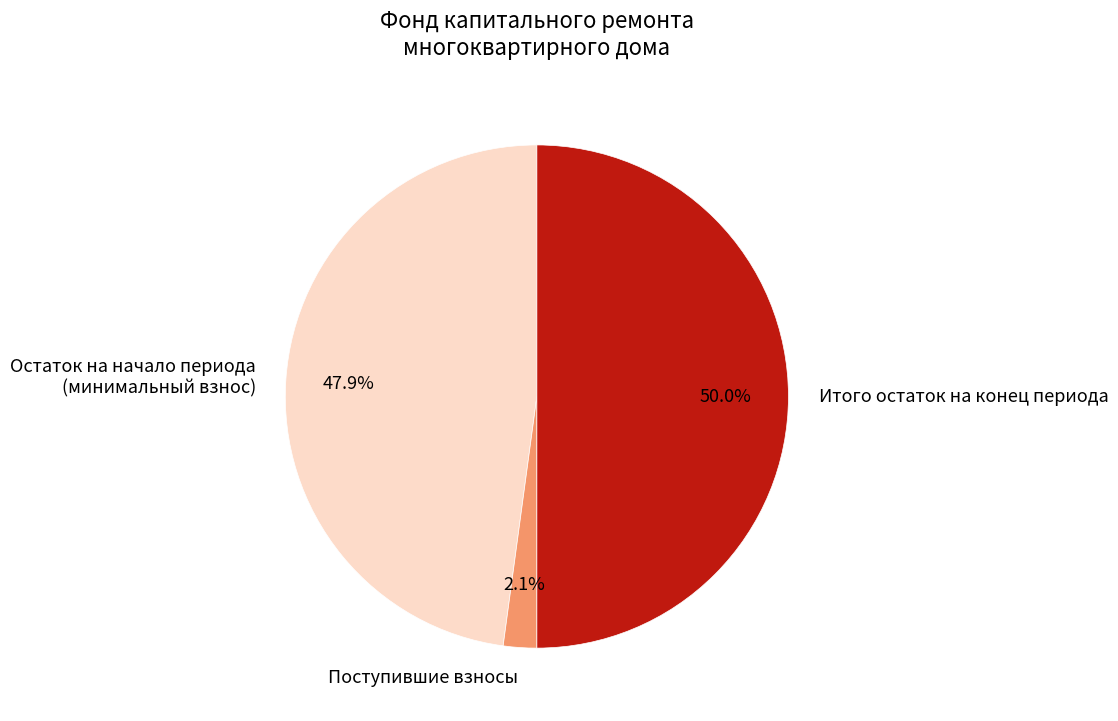

How many slices are in this pie chart?

3